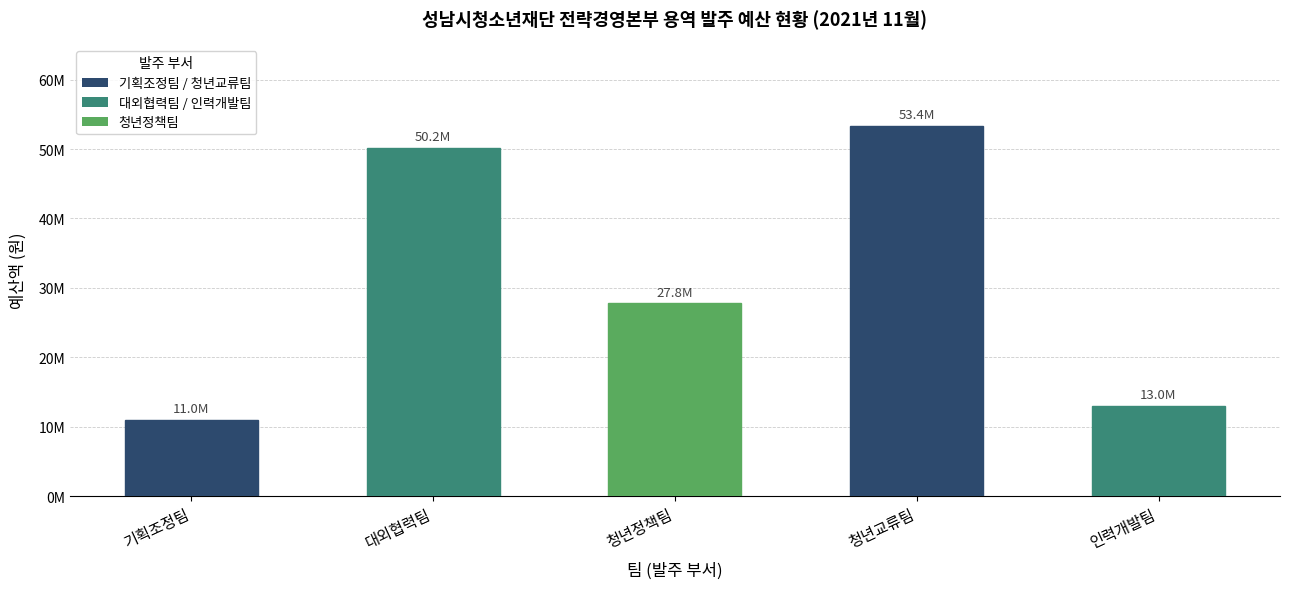

List the labels in order of value, smallest first.

기획조정팀, 인력개발팀, 청년정책팀, 대외협력팀, 청년교류팀